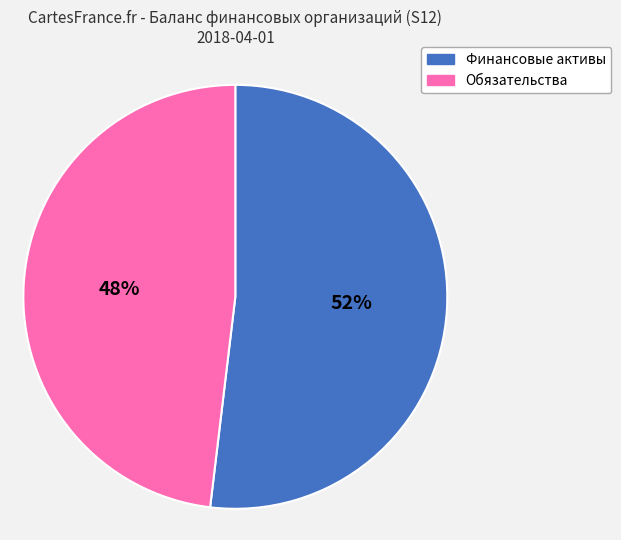

Do Обязательства and Финансовые активы together represent more than half of the pie?

Yes